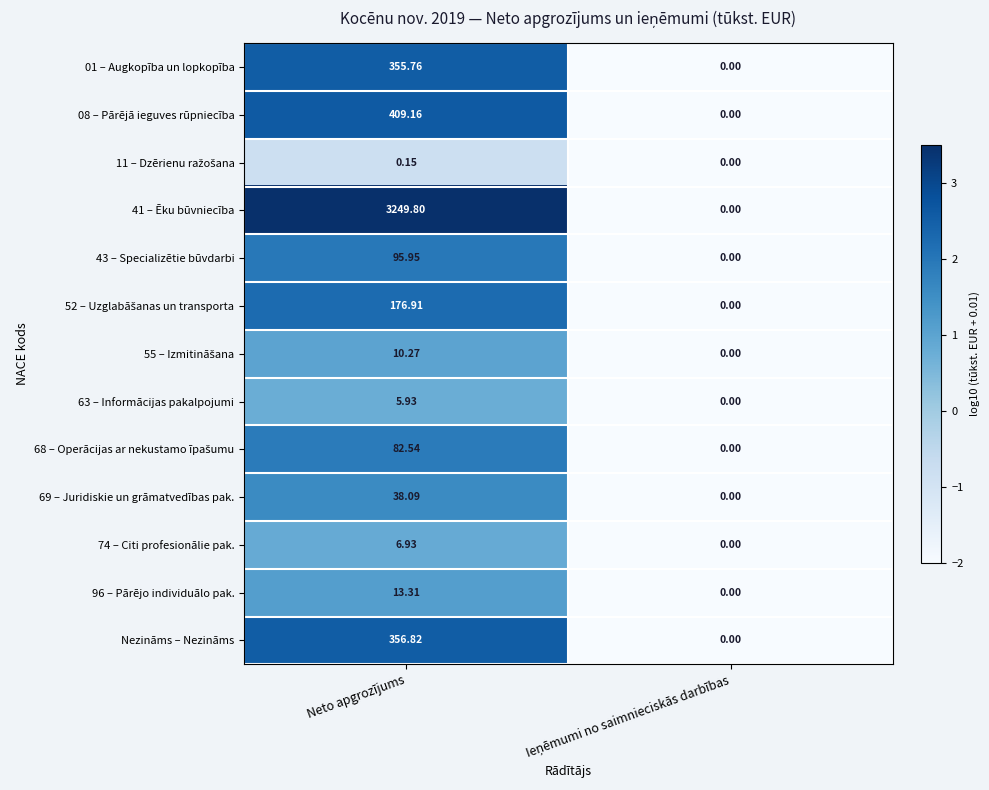

At which label does Nezināms – Nezināms reach its peak?

Neto apgrozījums